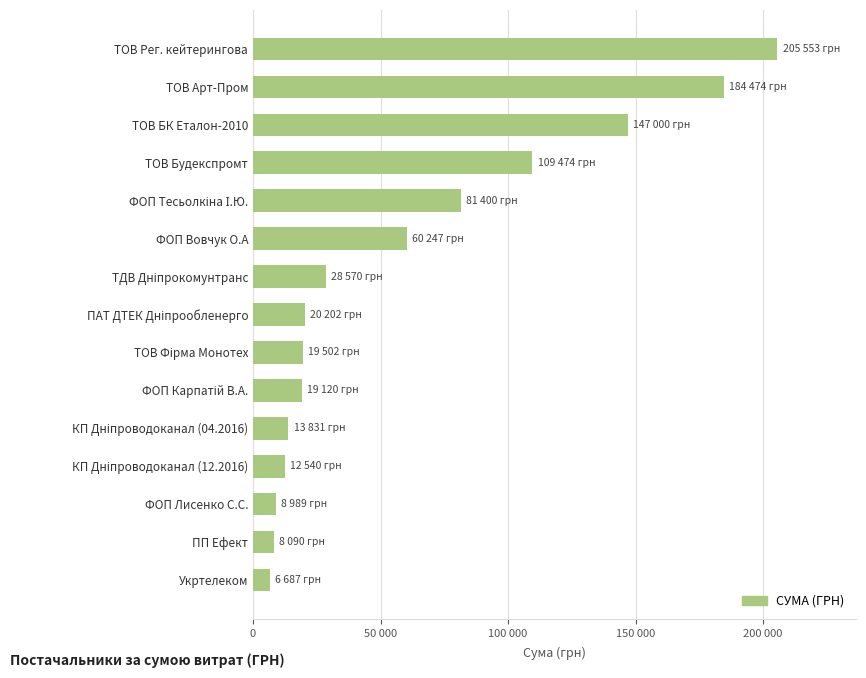

Are the bars horizontal?

Yes